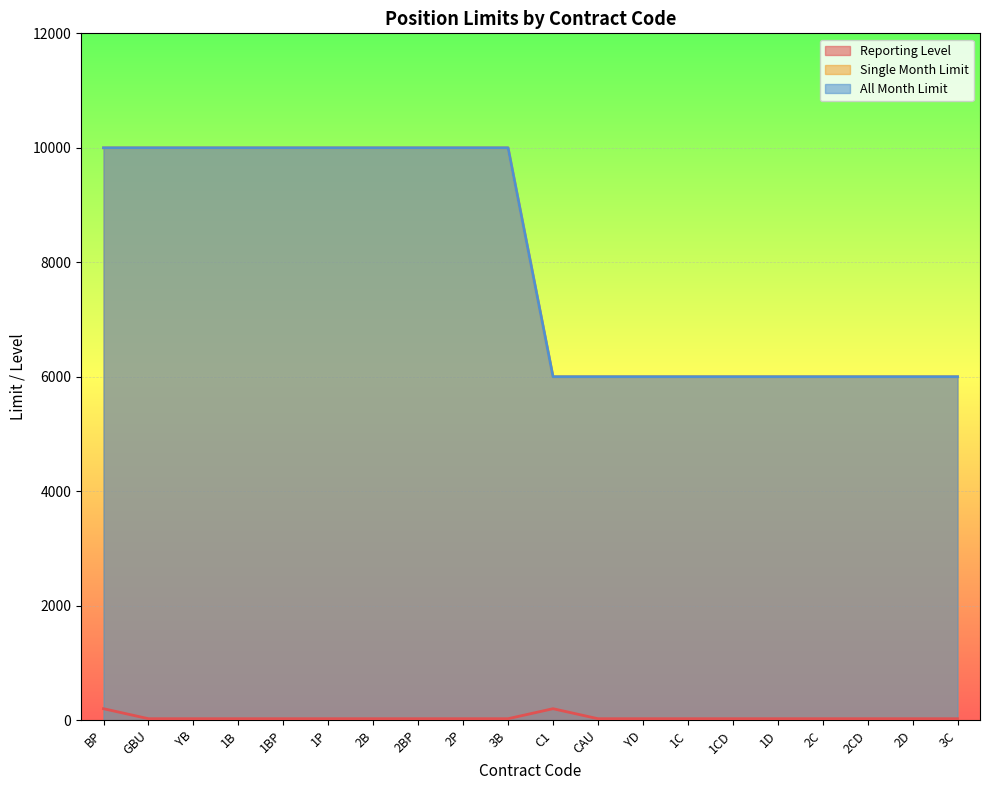

What is the average value of the Reporting Level series?

42